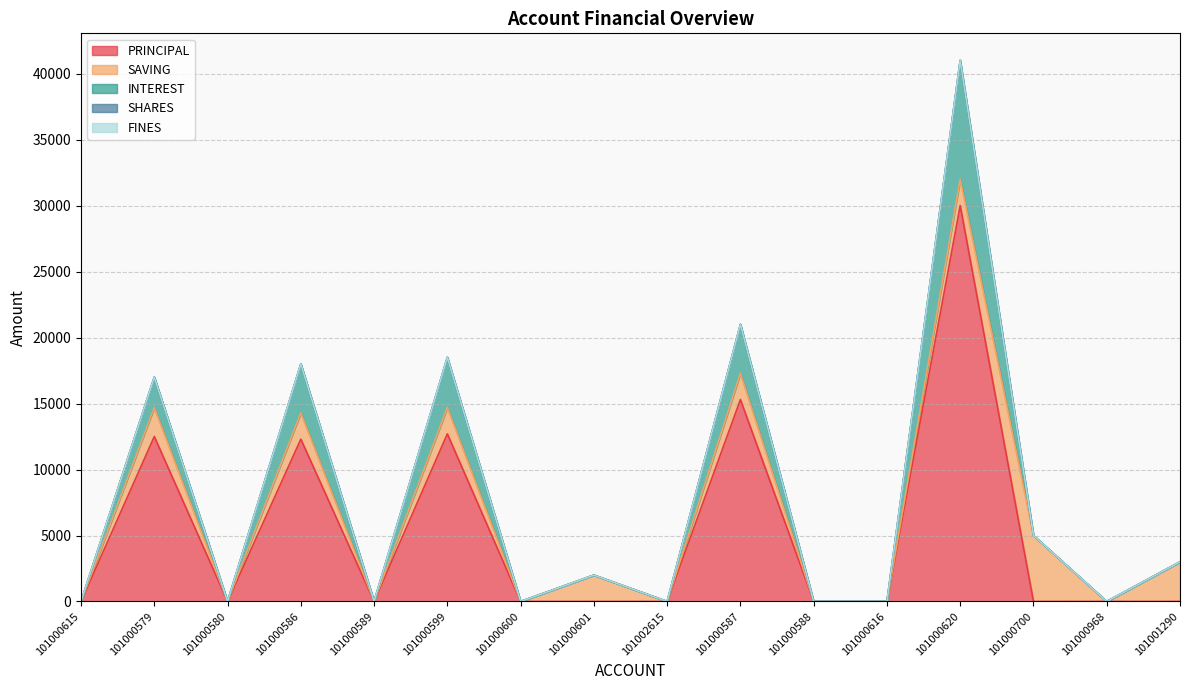

At 101000589, list the series in order from smallest to largest.

PRINCIPAL, SAVING, INTEREST, SHARES, FINES